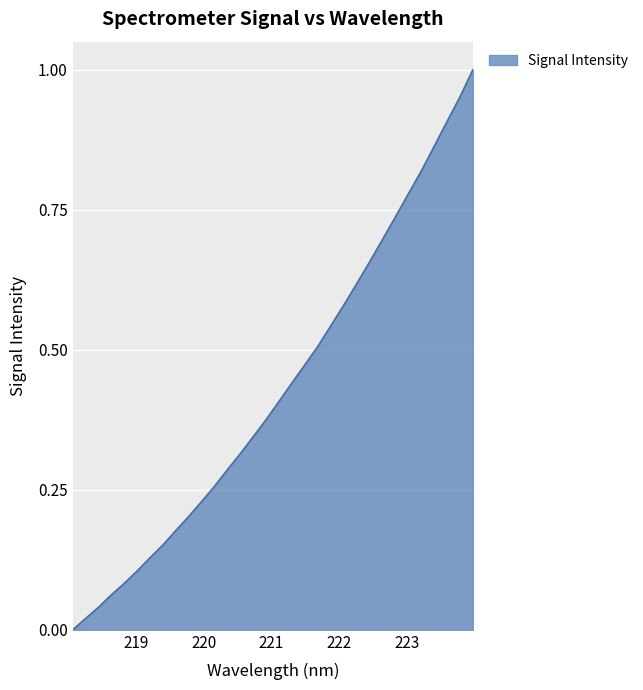

Is this an area chart (filled region under the line)?

Yes